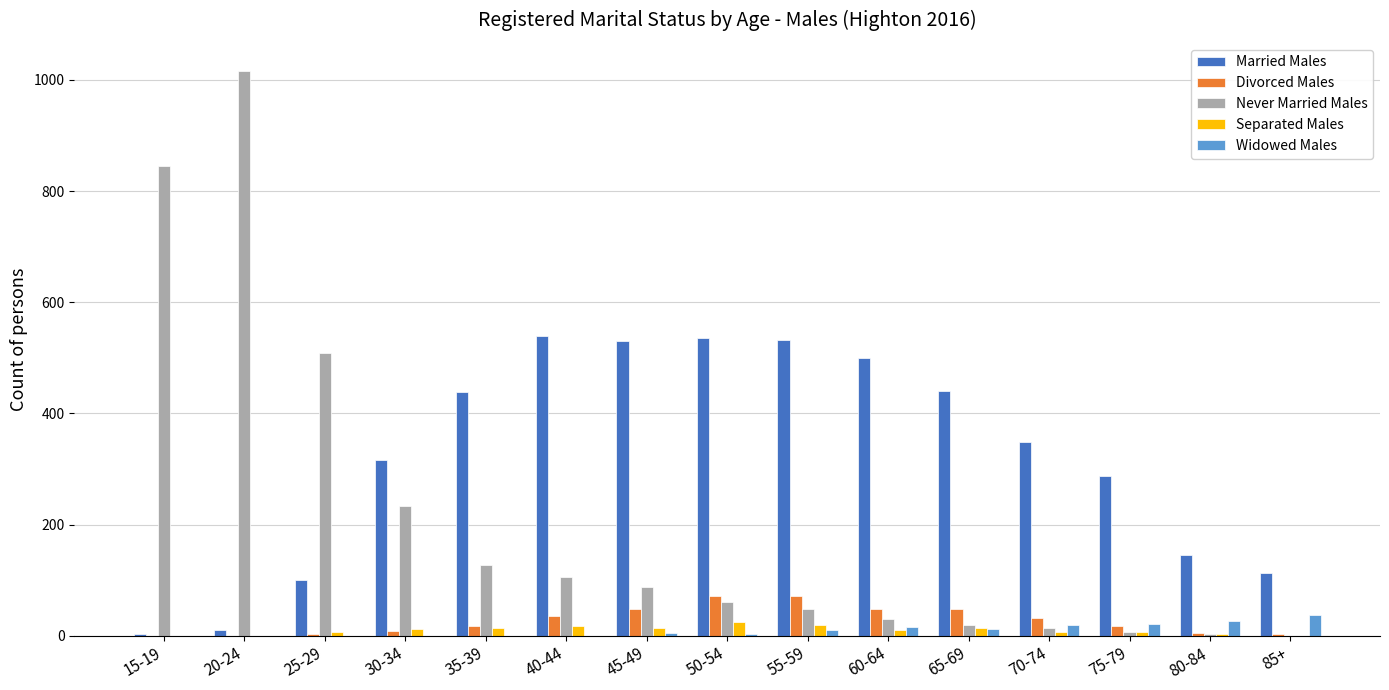

At which category is the sum across all series the highest?

20-24